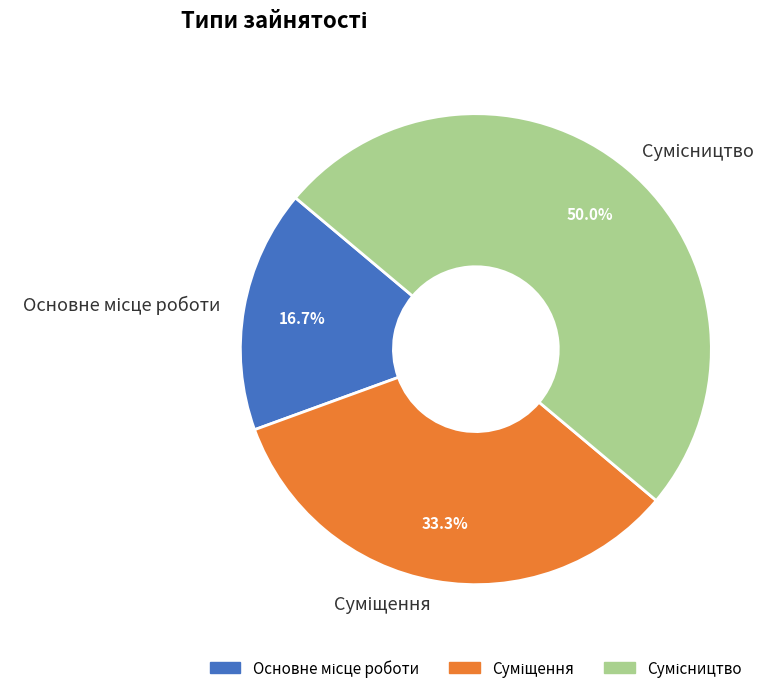

Is it true that Суміщення is 39% of the pie?

False